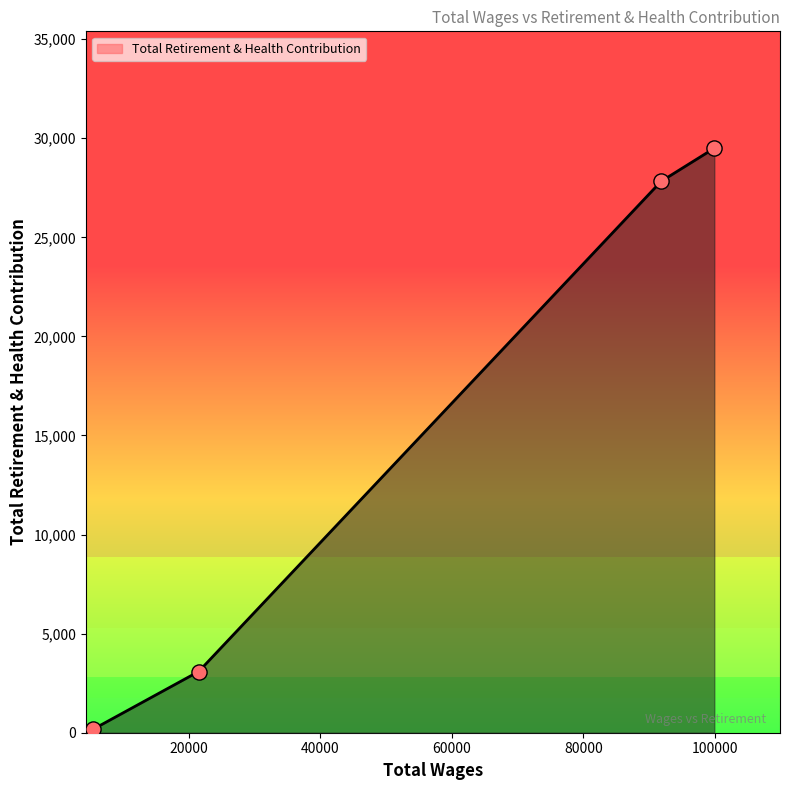

What is the greatest value displayed?

29495